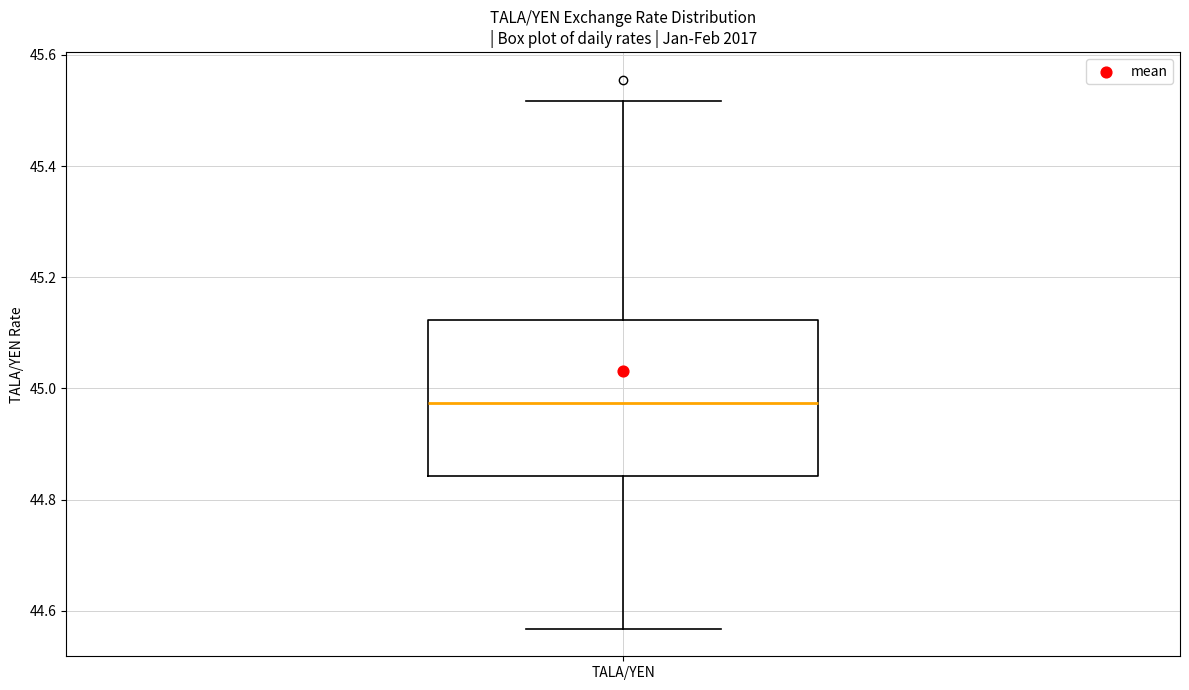

Read this box plot against the y-axis: the position of the median line, the range covered by the box, and the ends of both whiskers. The values are not printed on the chart, so give them approximately, as read against the axis.

median 44.98, box 44.84 to 45.12, whiskers 44.56 to 45.52